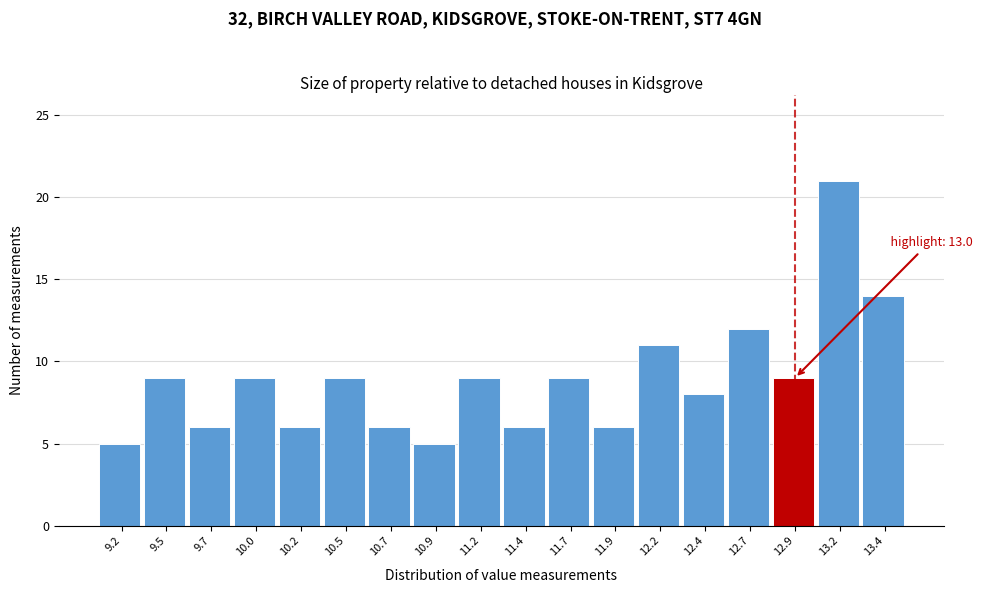

Reading left to right, transcribe all the data shown in this chart.

5	9	6	9	6	9	6	5	9	6	9	6	11	8	12	9	21	14